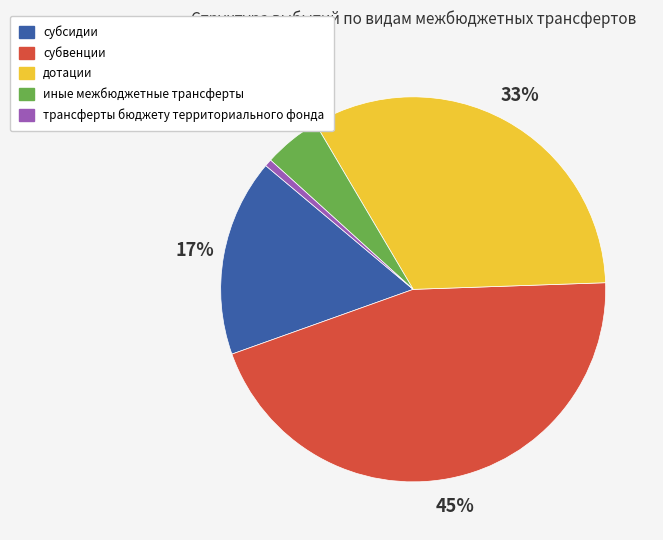

To the nearest percent, what is the difference between the дотации and субвенции slice percentages?

12%